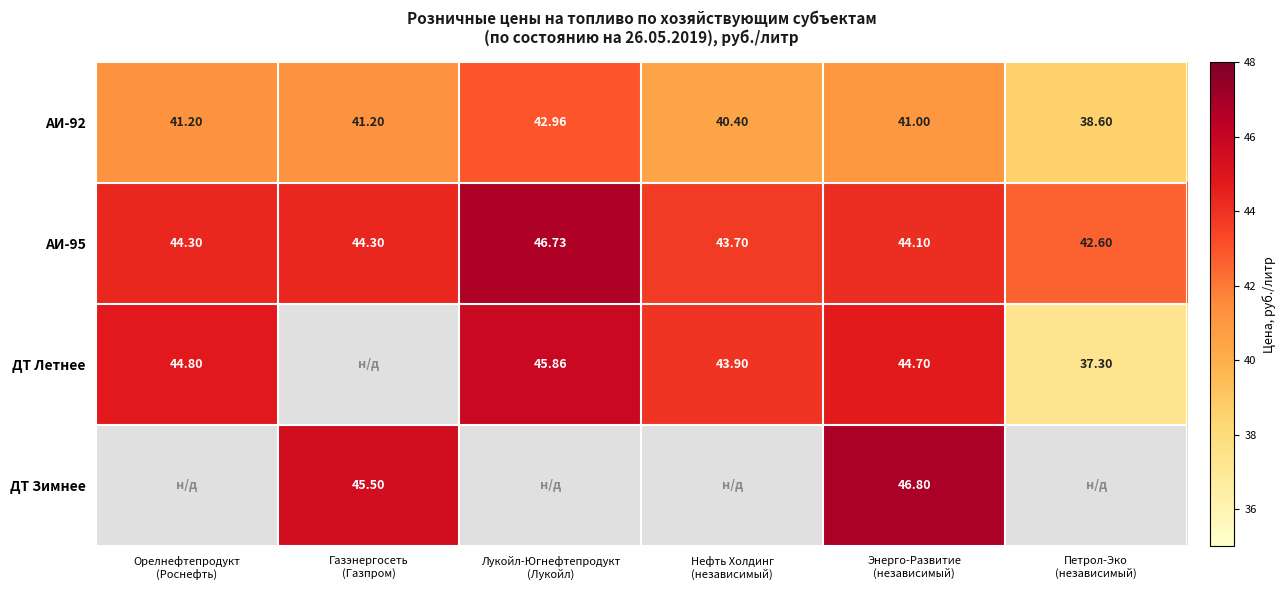

How many data points in АИ-95 are above 44?

4